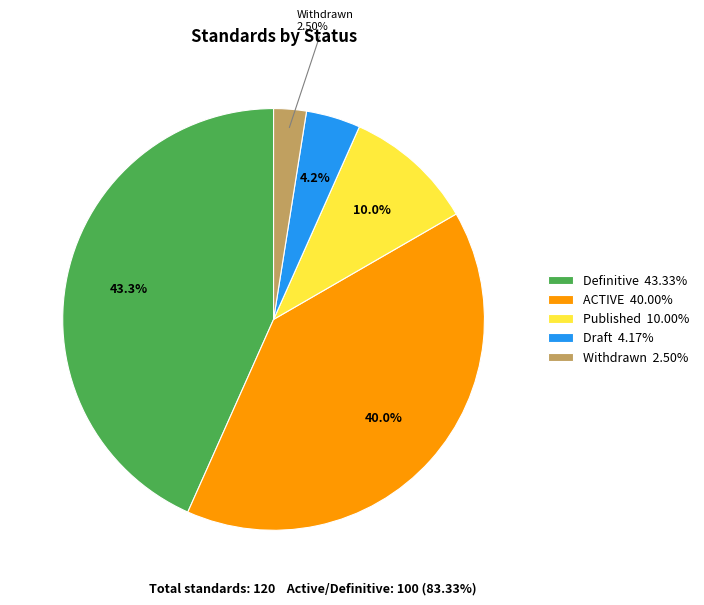

Which slice is the smallest?

Withdrawn 2.50%